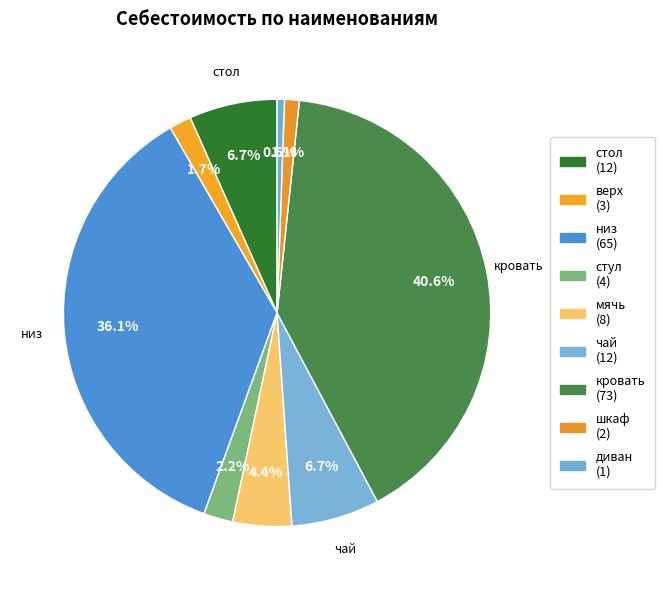

What is the change in value from чай to диван?

-11